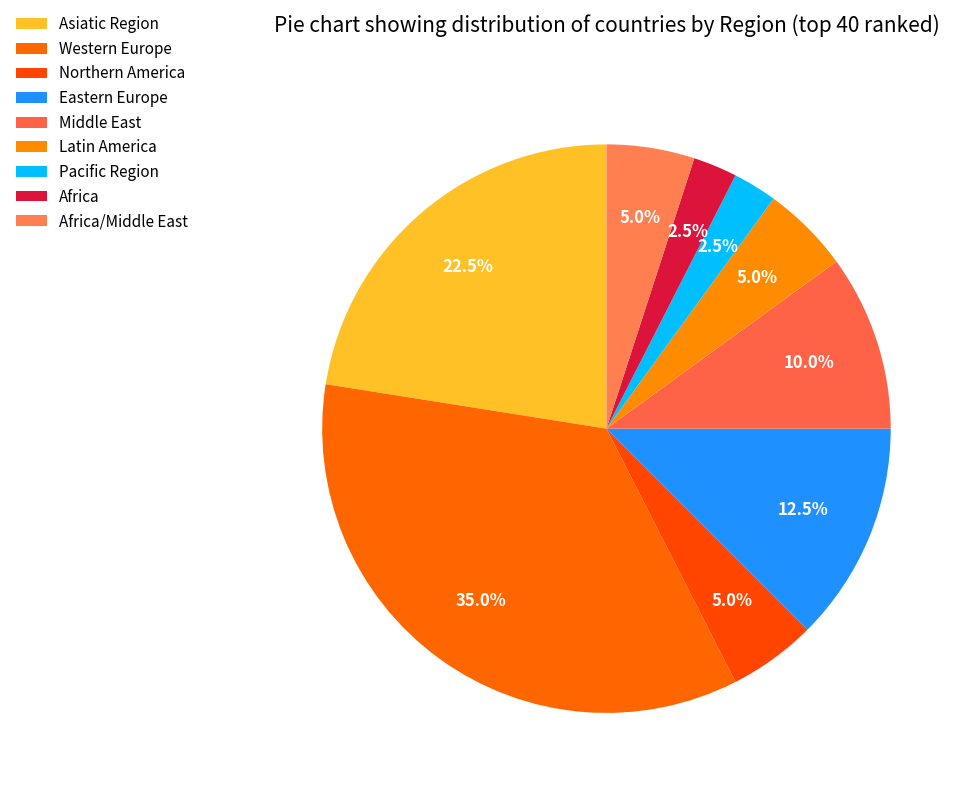

What percentage do Africa/Middle East and Asiatic Region together represent?

27.5%